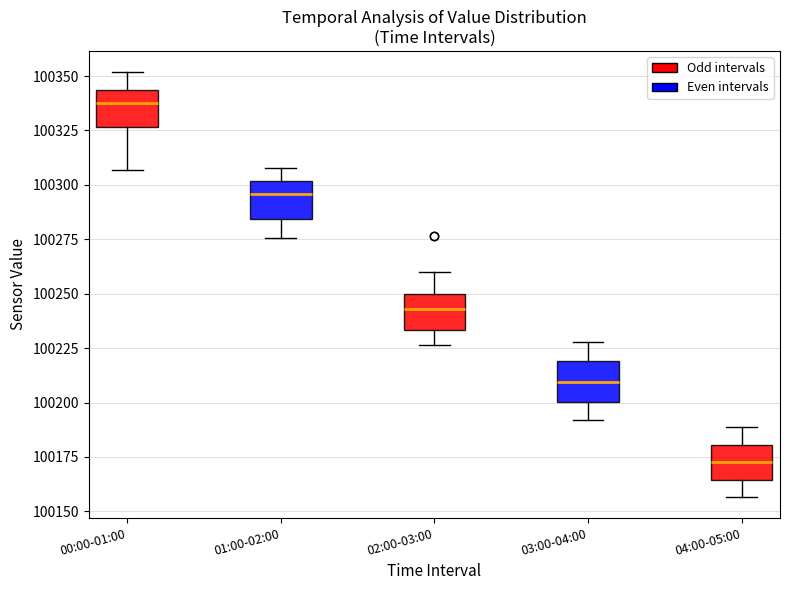

Where does the median line of the box for 01:00-02:00 sit on the y-axis? The values are not printed on the chart, so give them approximately, as read against the axis.

100295